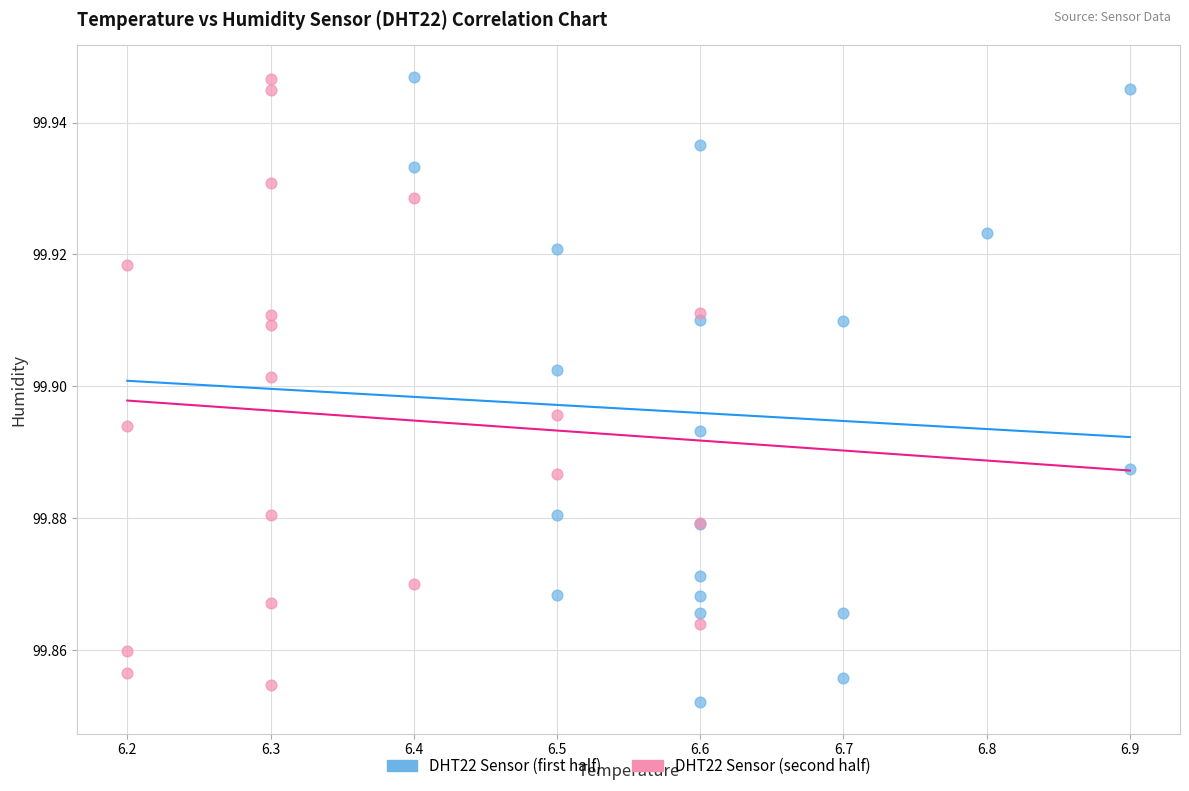

What are all the series names shown in the legend?

DHT22 Sensor (first half), DHT22 Sensor (second half)